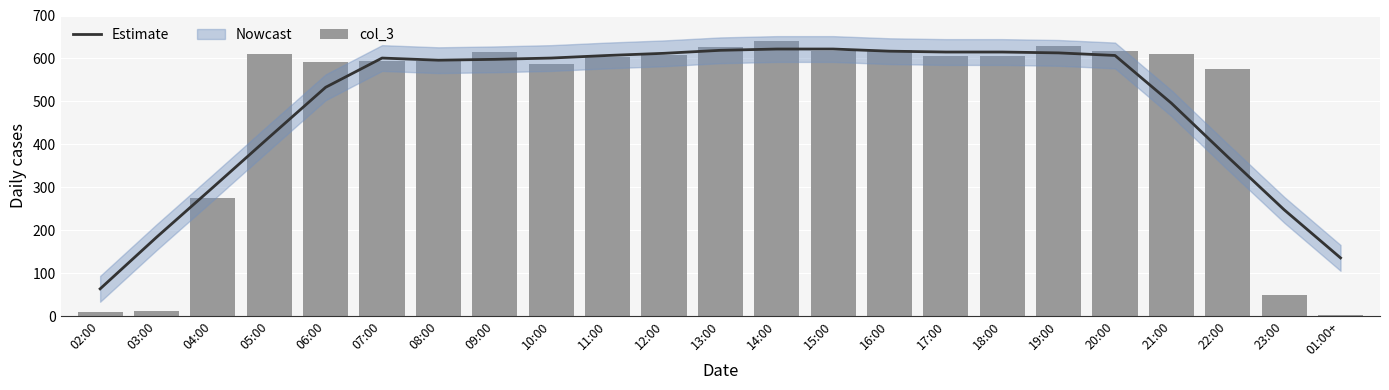

Reading left to right, what are all the values shown in this chart?

Estimate: 02:00=64	03:00=184	04:00=300	05:00=417	06:00=533	07:00=601	08:00=596	09:00=598	10:00=601	11:00=607	12:00=612	13:00=619	14:00=622	15:00=622	16:00=617	17:00=615	18:00=615	19:00=613	20:00=607	21:00=496	22:00=371	23:00=248	01:00+=136
col_3: 02:00=11	03:00=13	04:00=276	05:00=610	06:00=591	07:00=595	08:00=595	09:00=614	10:00=586	11:00=604	12:00=607	13:00=627	14:00=640	15:00=618	16:00=619	17:00=606	18:00=606	19:00=628	20:00=617	21:00=611	22:00=576	23:00=49	01:00+=4